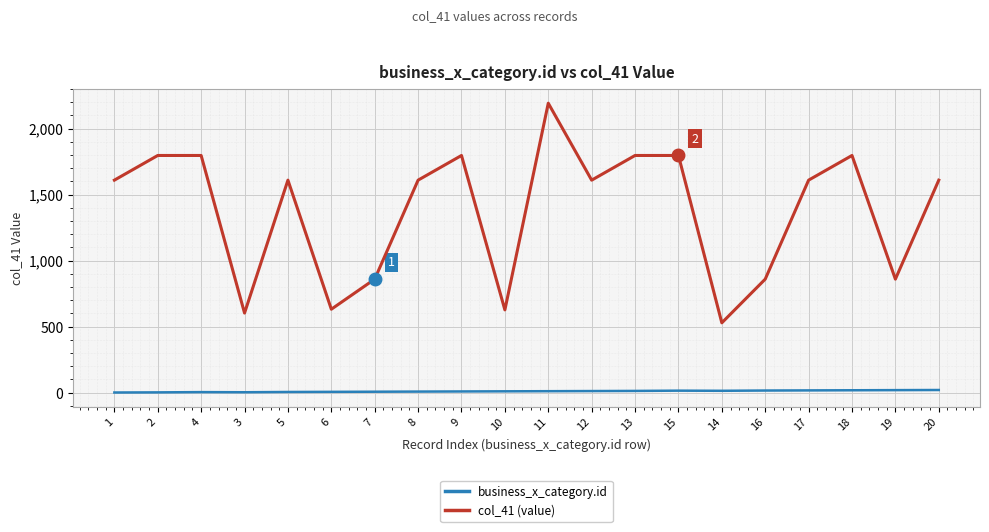

Rank the series by their maximum value, from lowest to highest.

business_x_category.id, col_41 (value)